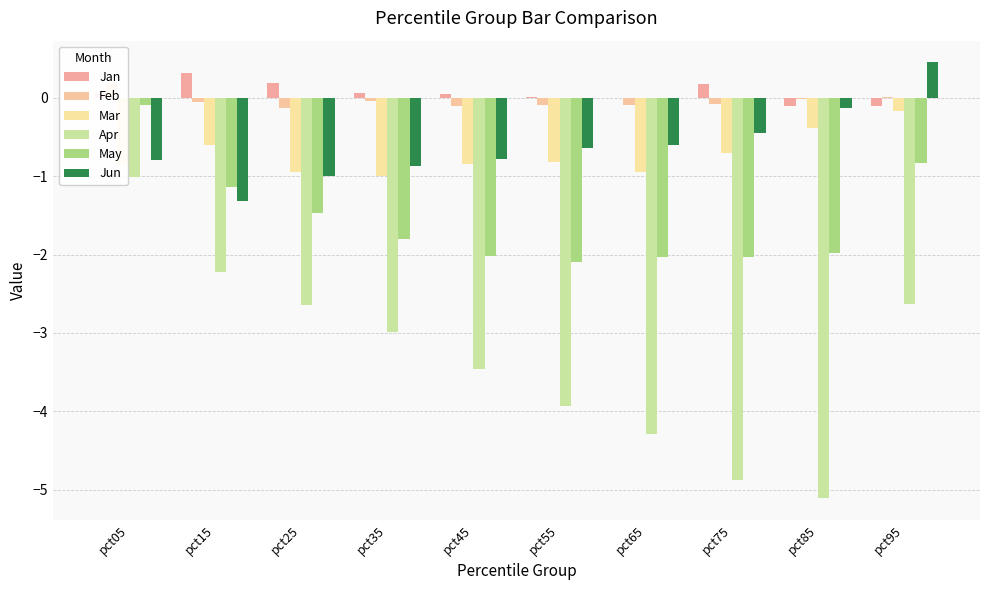

Read the Jun value at pct45.

-0.8